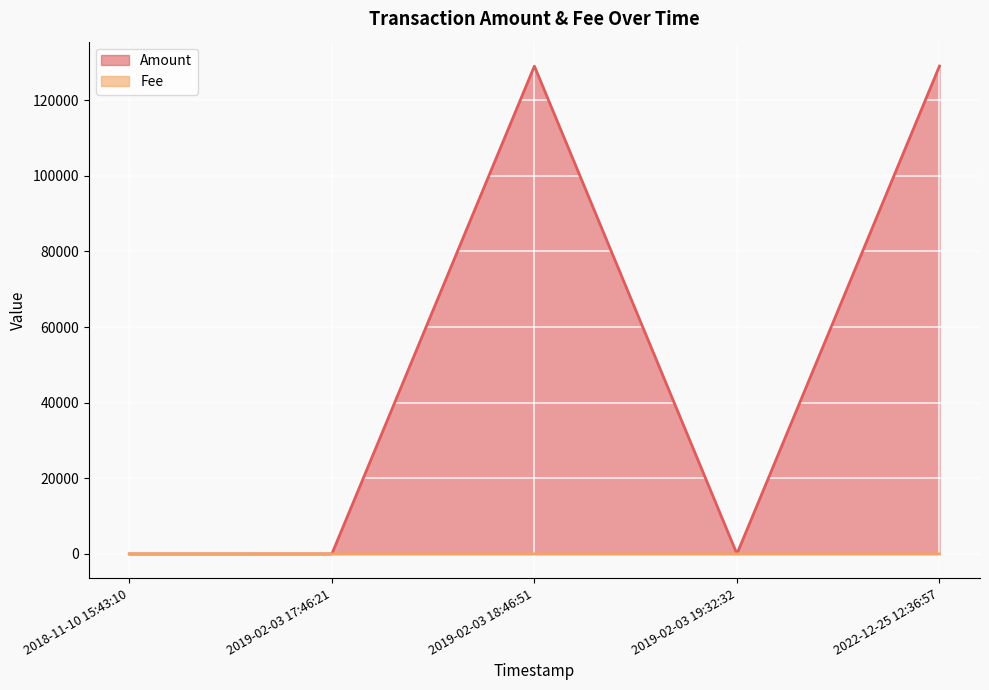

At which category does the chart reach its minimum across all series?

2022-12-25 12:36:57